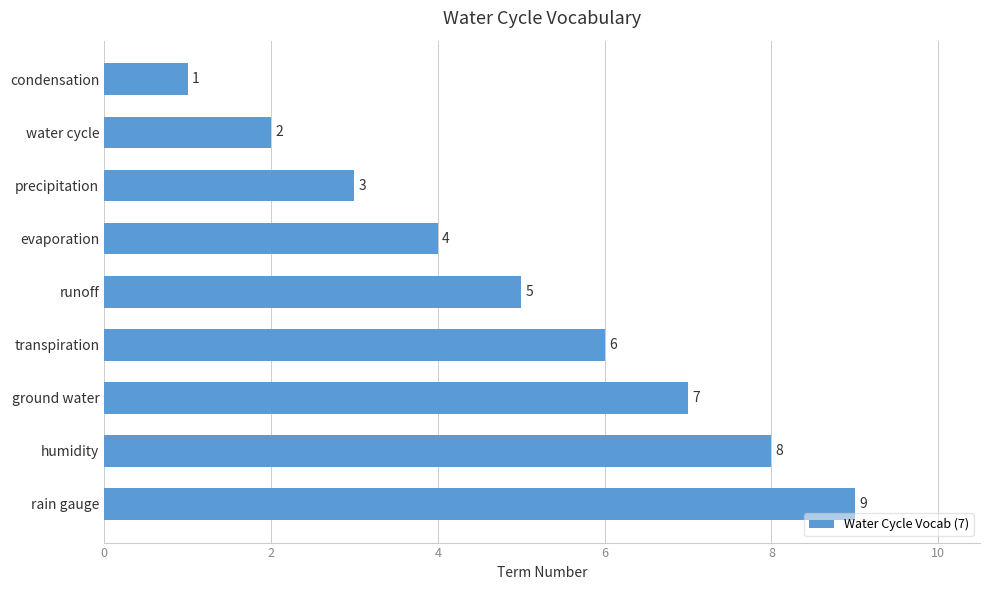

True or false: the data shows 4 at ground water.

False